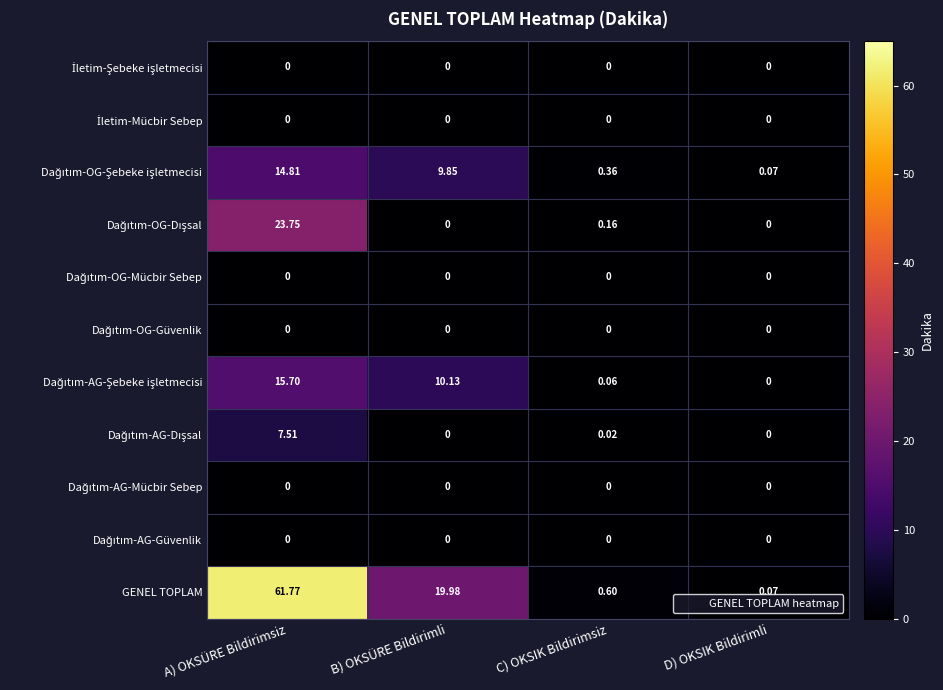

What is the difference between the highest and lowest values at A) OKSÜRE Bildirimsiz?

61.8